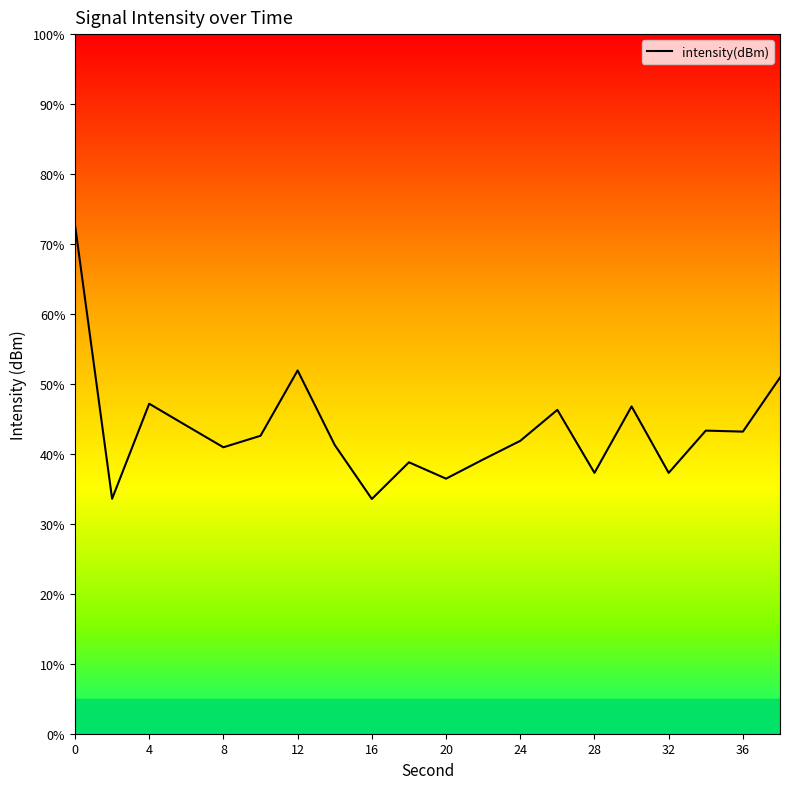

Is this an area chart (filled region under the line)?

No